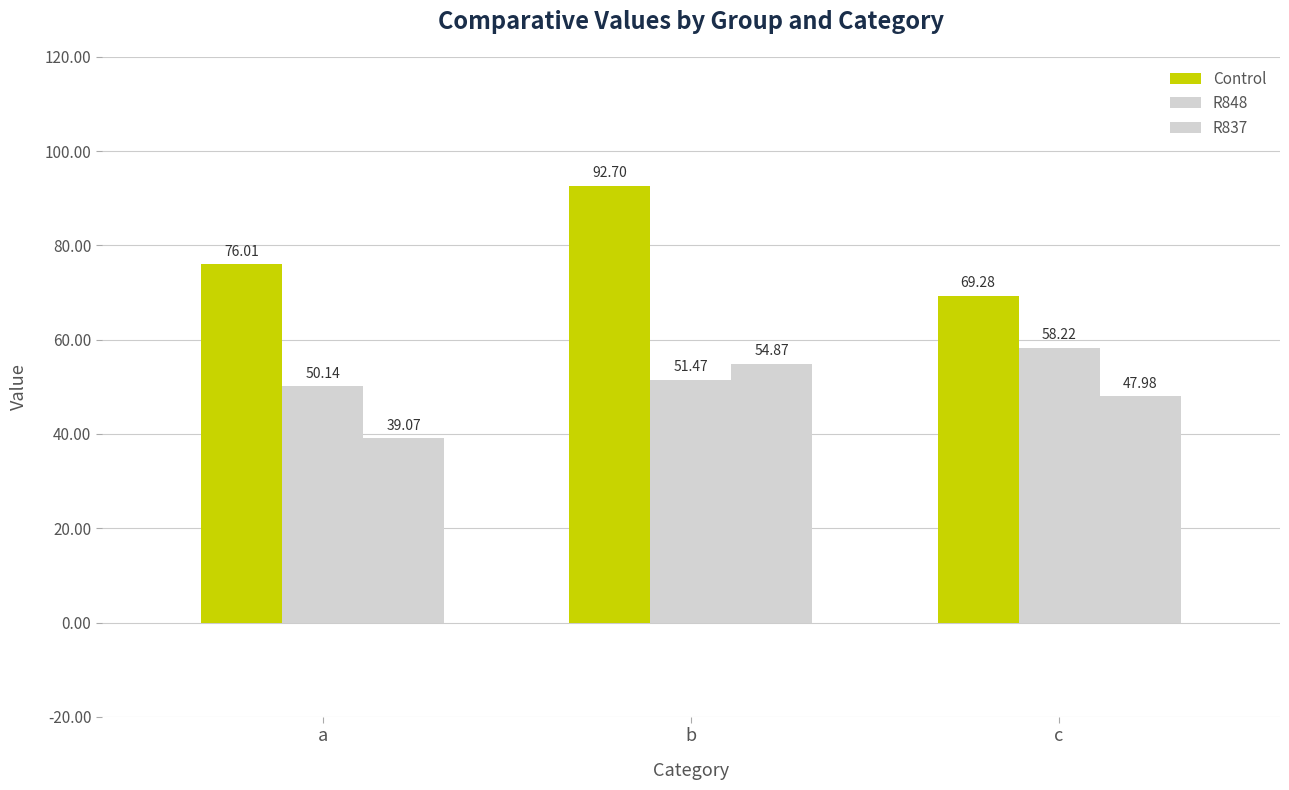

Count the number of data series in this chart.

3